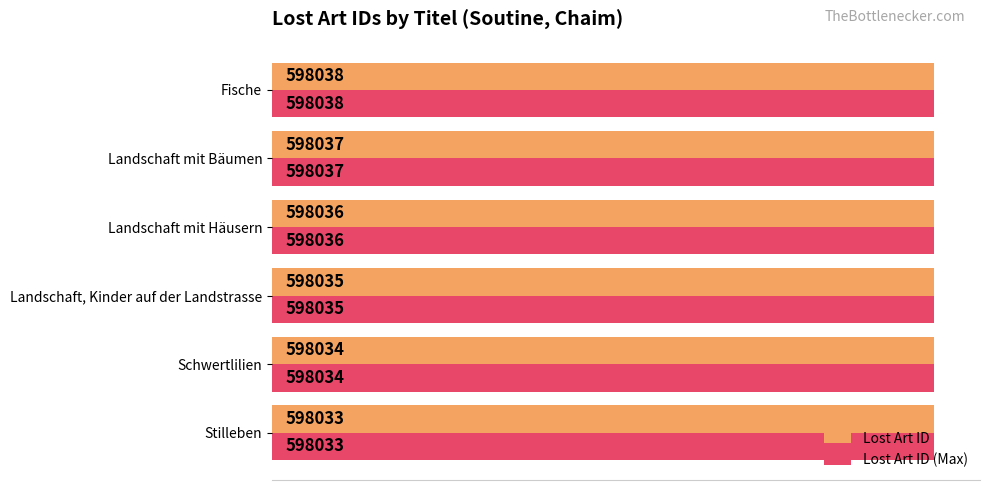

At which label is Lost Art ID closest to 598035?

Landschaft, Kinder auf der Landstrasse